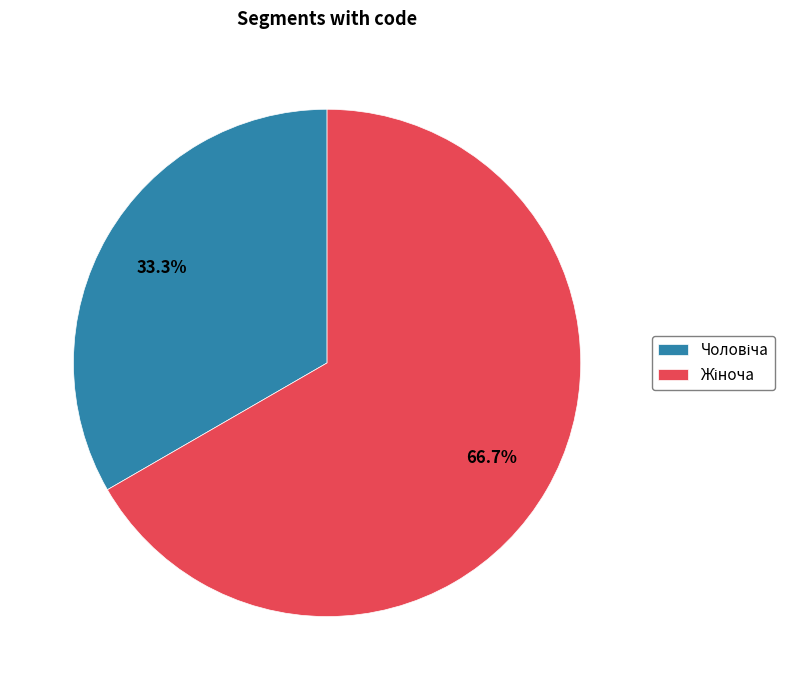

Is there any slice that represents more than half of the pie?

Yes